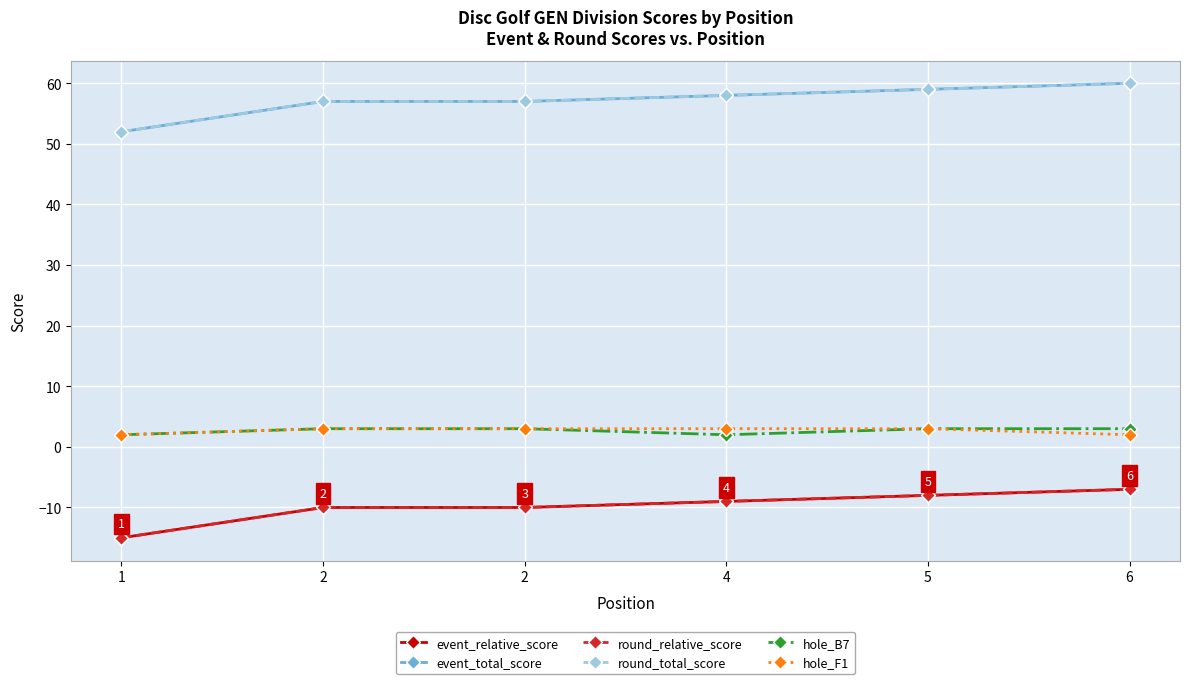

Reading right to left, list all the values displayed in this chart.

event_relative_score: 6=-7	5=-8	4=-9	2=-10	2=-10	1=-15
event_total_score: 6=60	5=59	4=58	2=57	2=57	1=52
round_relative_score: 6=-7	5=-8	4=-9	2=-10	2=-10	1=-15
round_total_score: 6=60	5=59	4=58	2=57	2=57	1=52
hole_B7: 6=3	5=3	4=2	2=3	2=3	1=2
hole_F1: 6=2	5=3	4=3	2=3	2=3	1=2